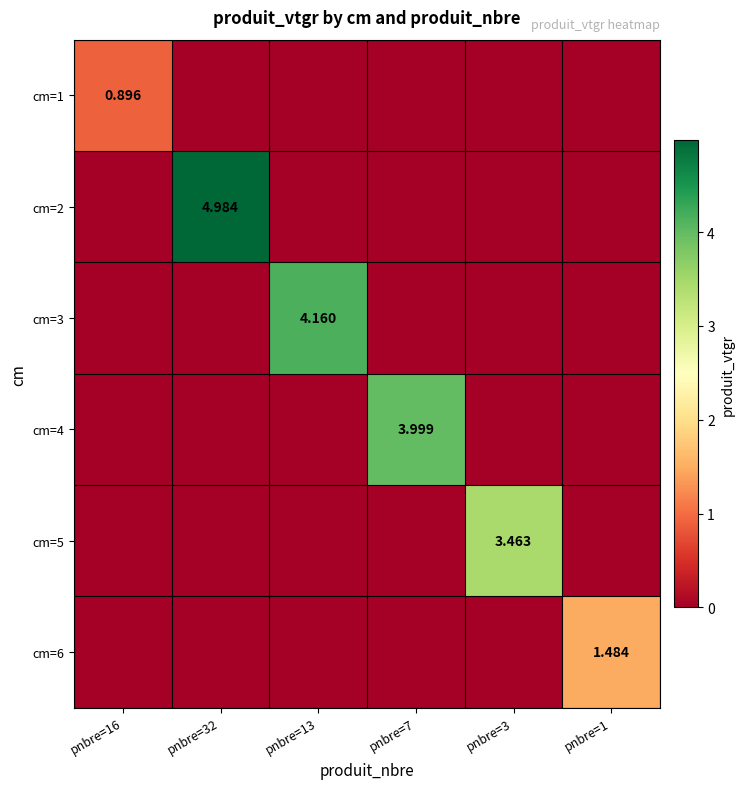

Where is cm=3 nearest to the value 2?

pnbre=16